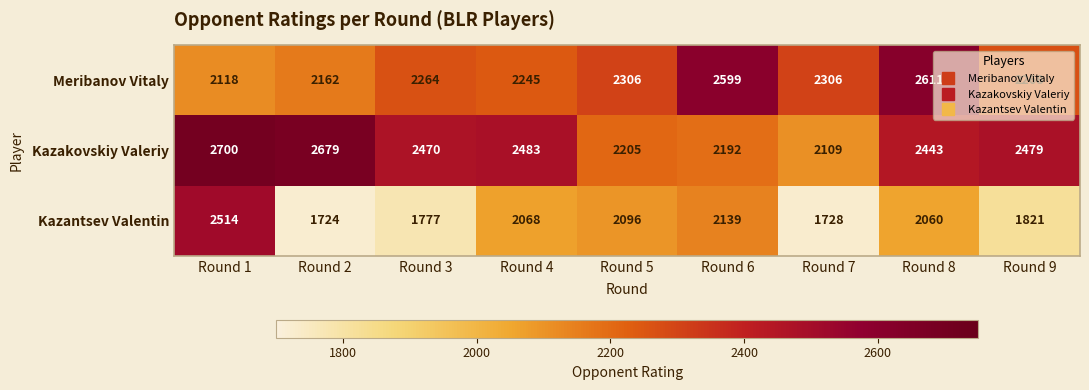

What is the difference between the Kazakovskiy Valeriy values at Round 9 and Round 4?

4